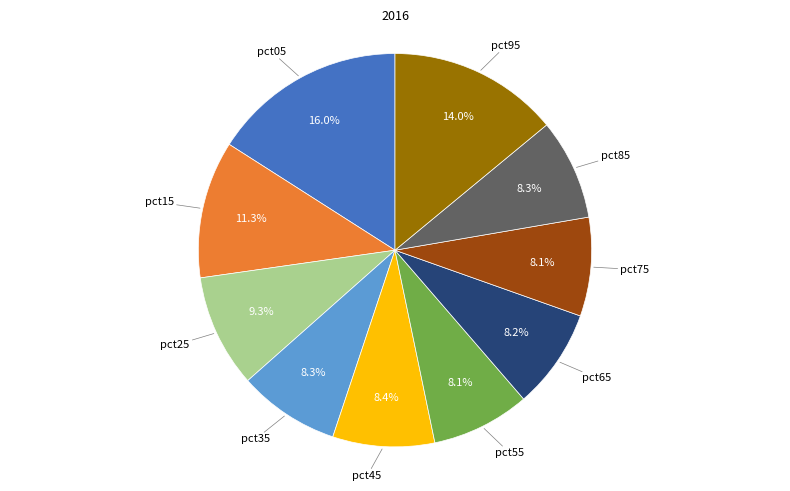

Approximately how many times larger is the value at pct05 compared to pct85?

1.9